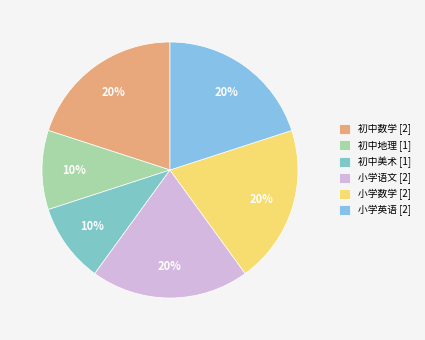

To the nearest percent, what is the combined percentage of 初中美术 and 初中地理?

20%